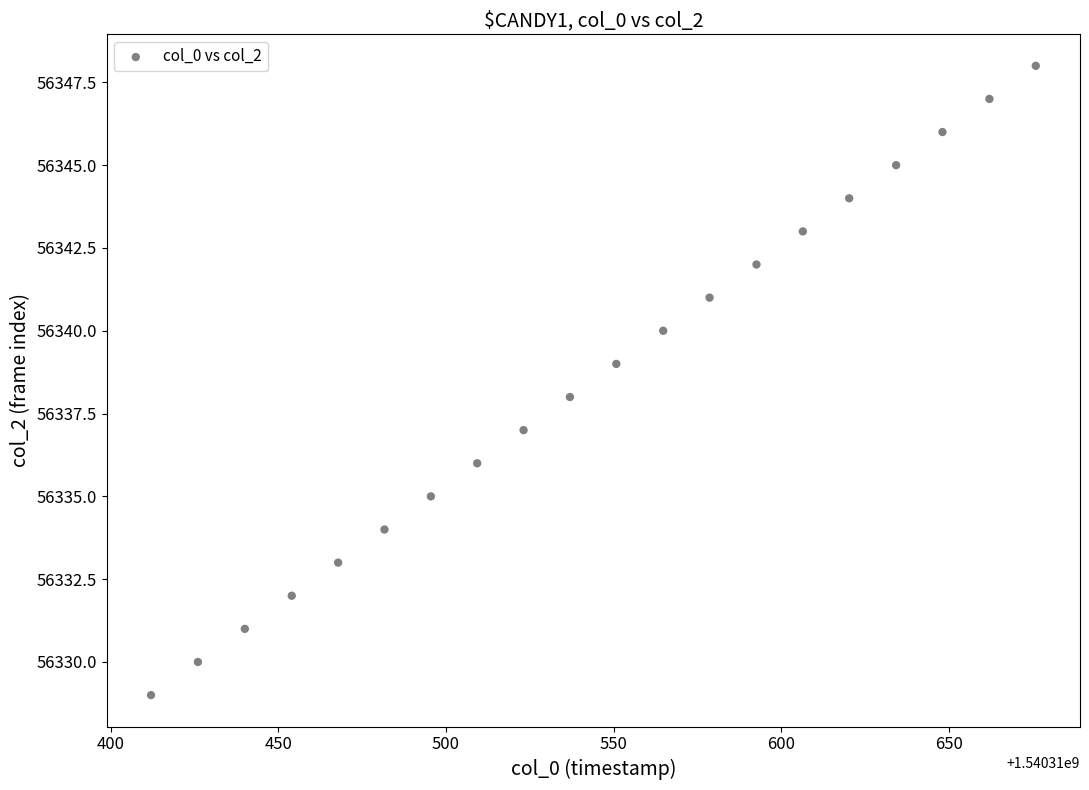

What is the range of Y values (max minus min)?

19